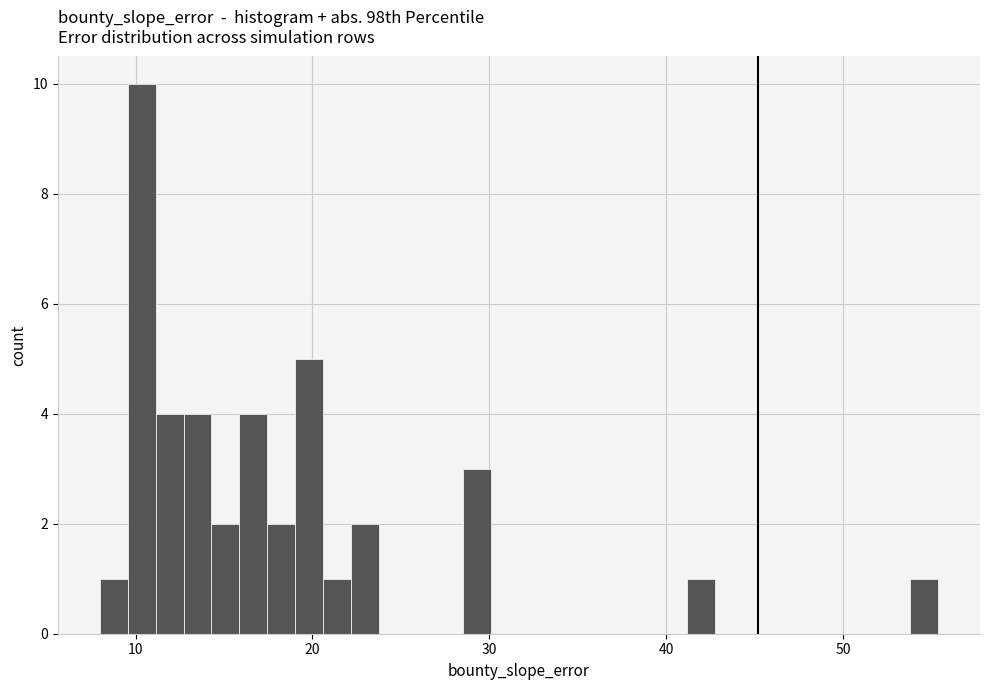

Read against the x-axis, roughly where is the centre of the tallest bar?

10